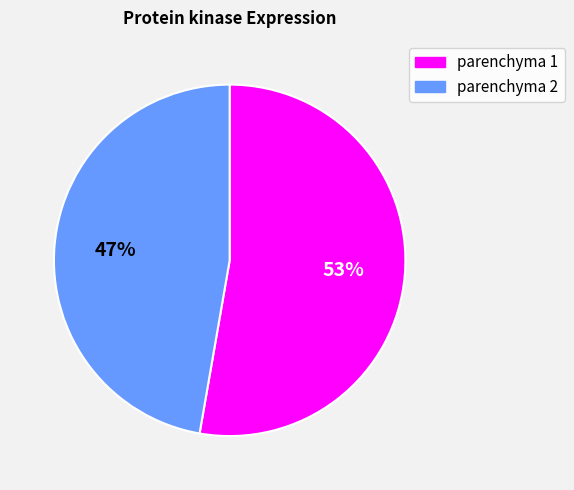

Do parenchyma 2 and parenchyma 1 together represent more than half of the pie?

Yes